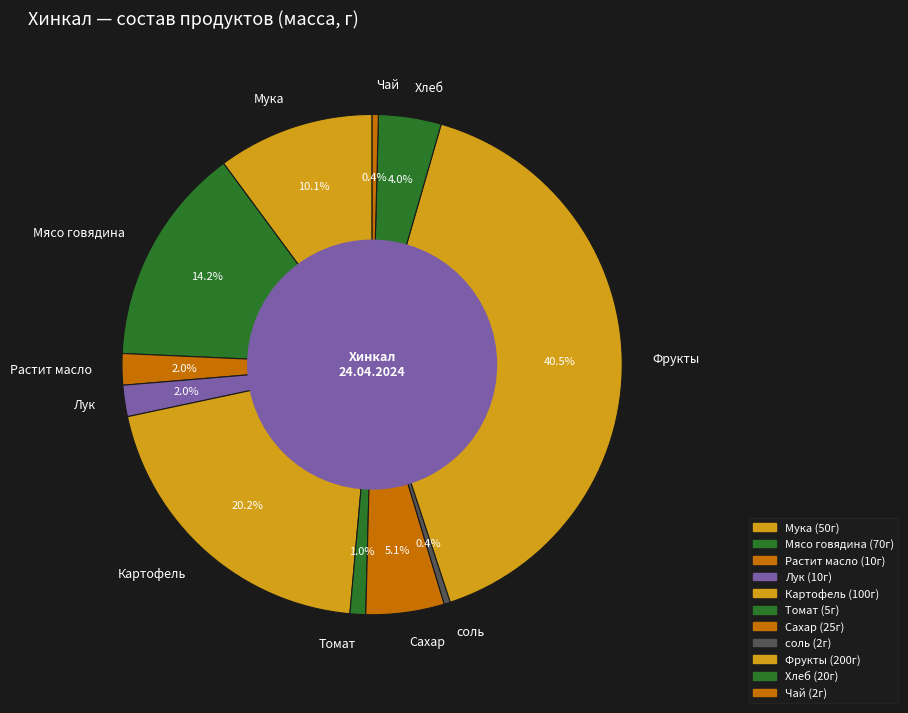

Combined, do Лук and Томат account for over 50%?

No